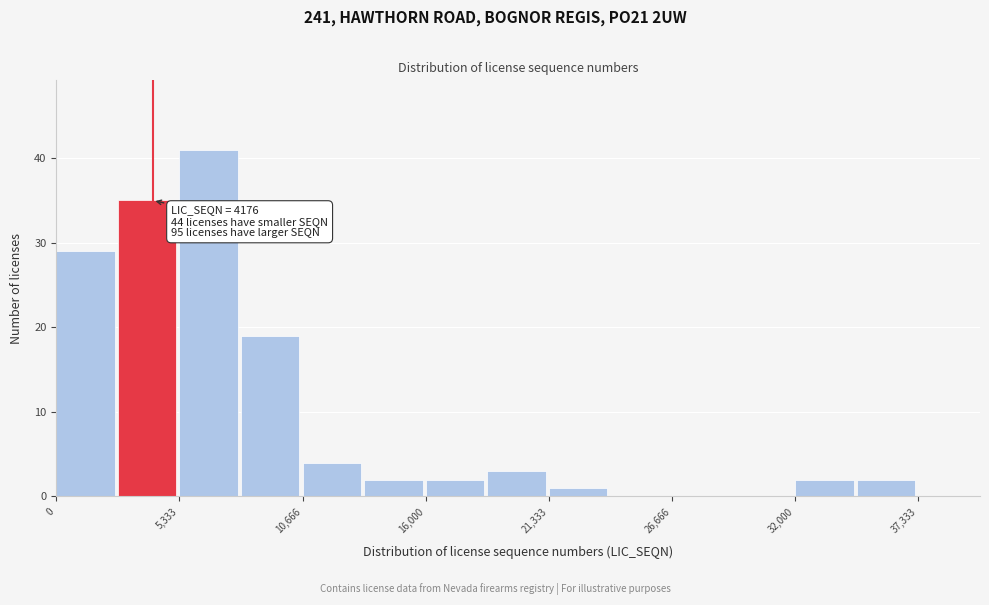

Around what value on the x-axis is the tallest bar? Give the approximate position of its centre, as read against the axis.

7000